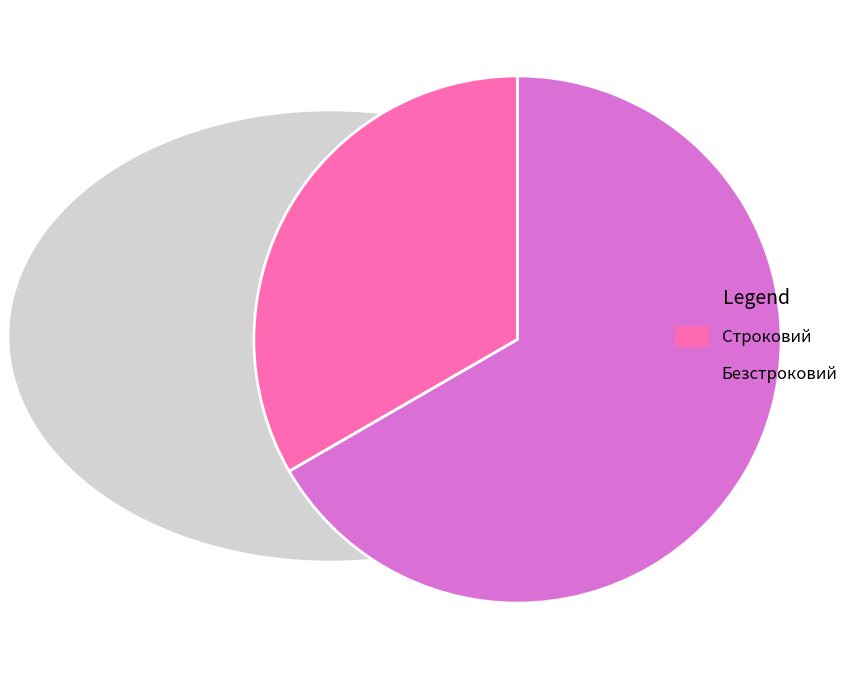

Rank the categories by value from lowest to highest.

Строковий, Безстроковий